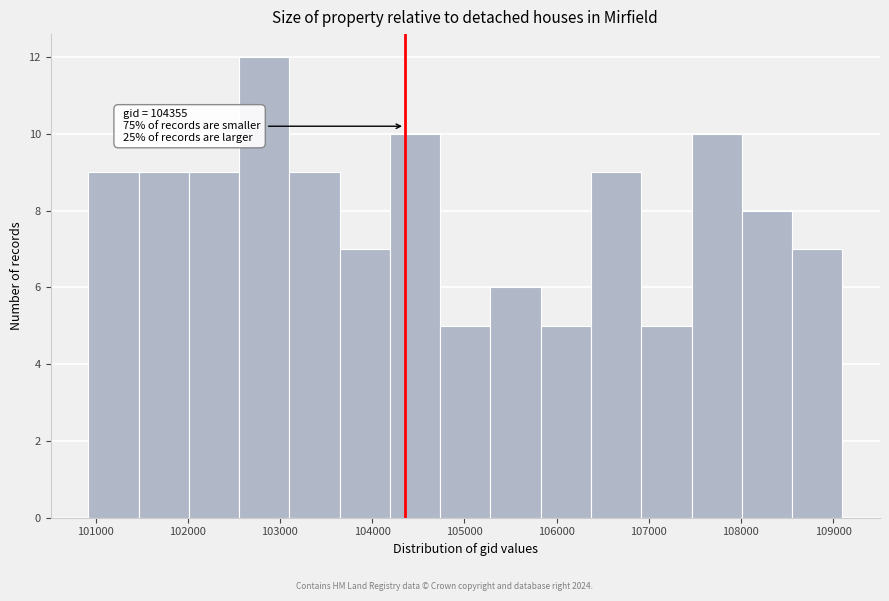

Over which range of the x-axis is the bar tallest?

102600 to 103100